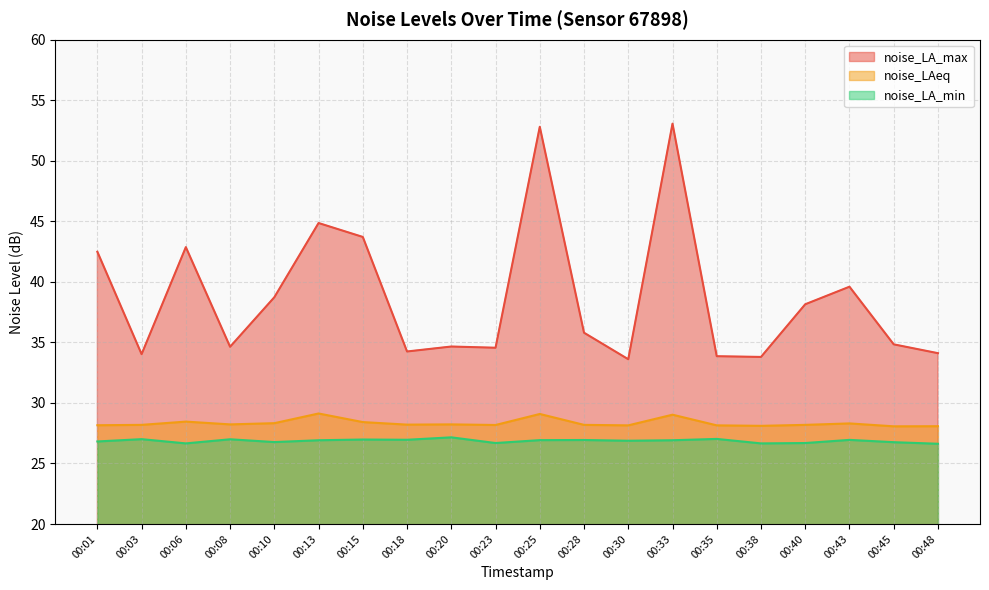

True or false: noise_LA_max has more than 2 interior local peaks.

True